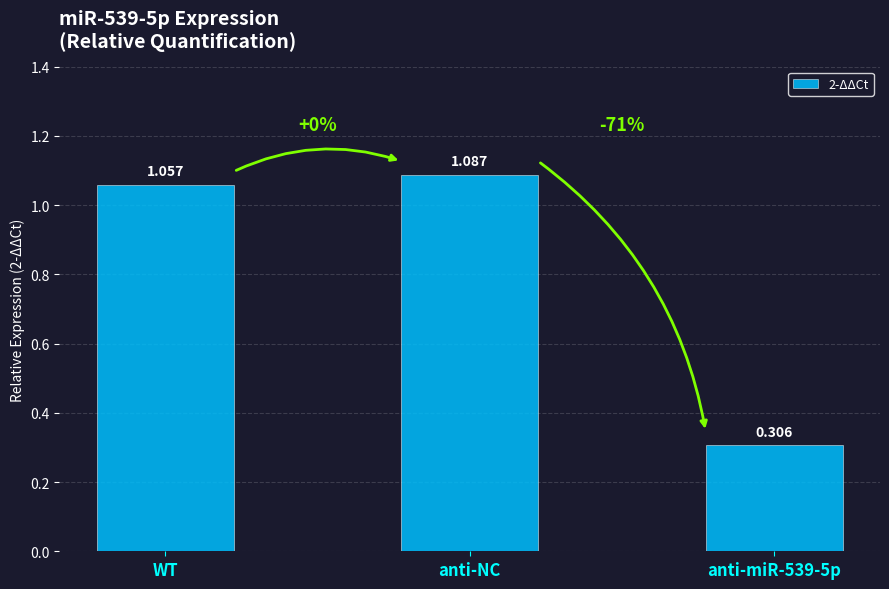

Is it true that the value at anti-miR-539-5p is 0.5?

False